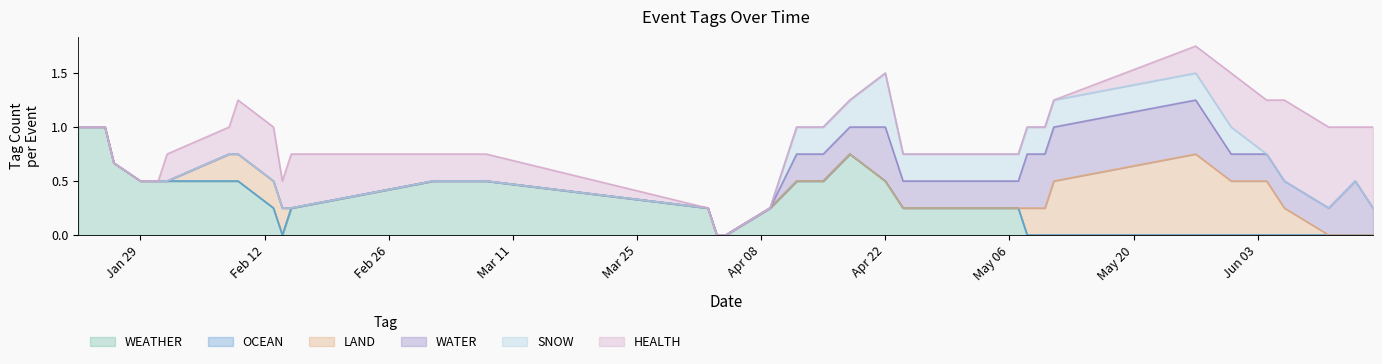

What is the label of the 26th point from the right?

2024-02-13